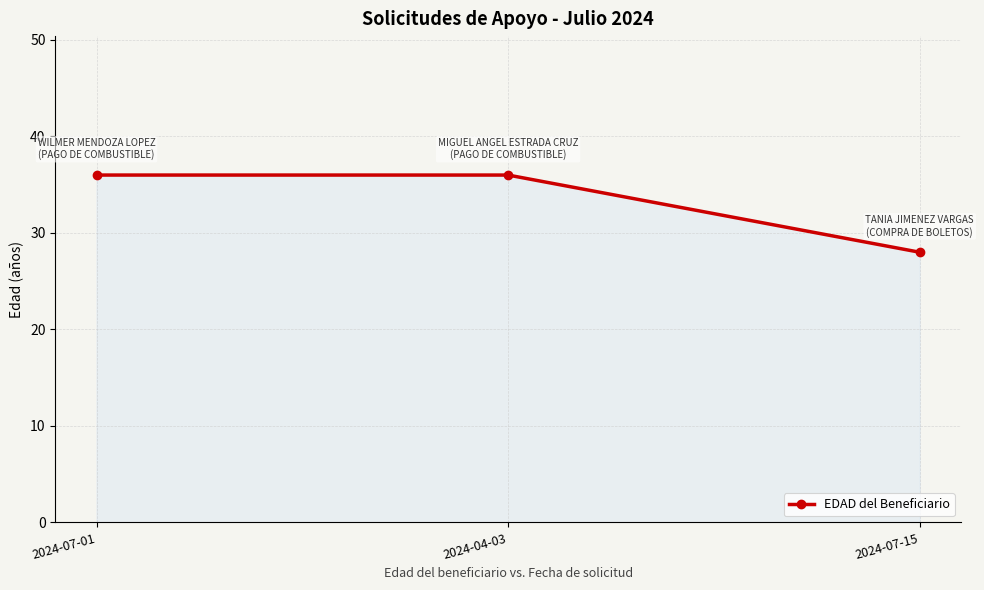

The chart shows a value of 12 at 2024-04-03. True or false?

False